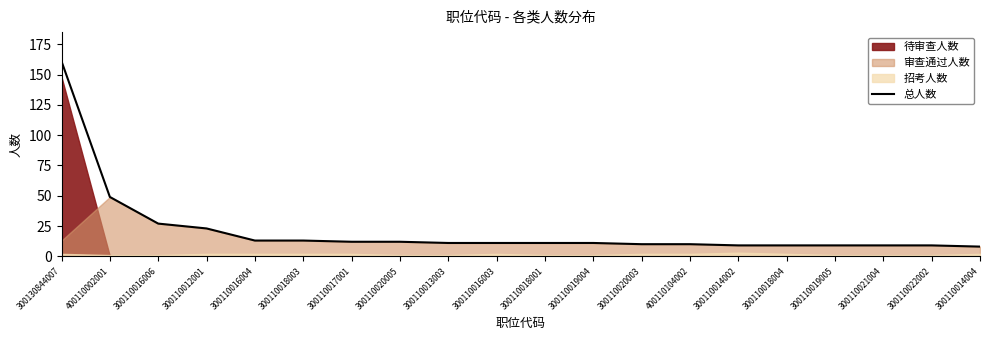

Rank the categories by value from highest to lowest.

300130844007, 400110002001, 300110016006, 300110012001, 300110016004, 300110018003, 300110017001, 300110020005, 300110013003, 300110016003, 300110018001, 300110019004, 300110020003, 400110104002, 300110014002, 300110018004, 300110019005, 300110021004, 300110022002, 300110014004